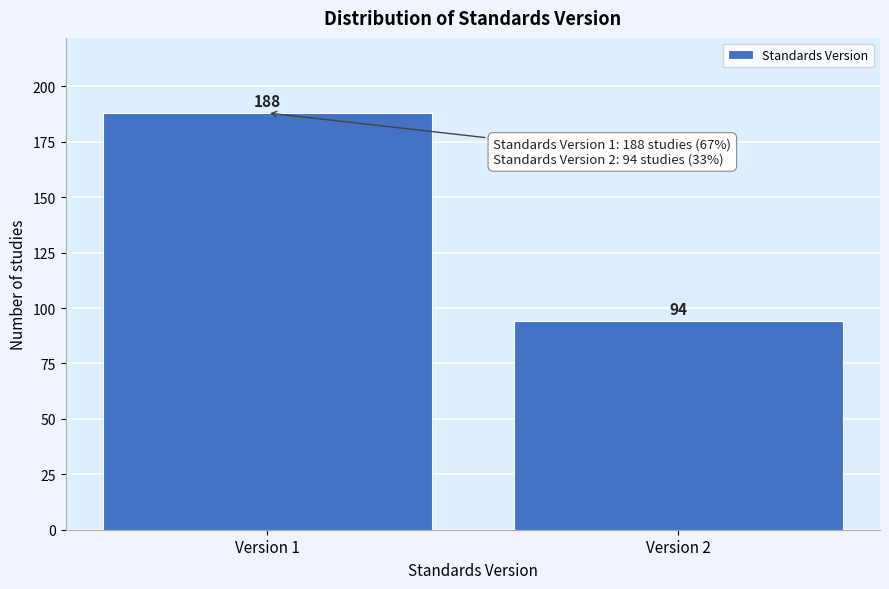

Reading left to right, what are all the values shown in this chart?

Version 1=188	Version 2=94